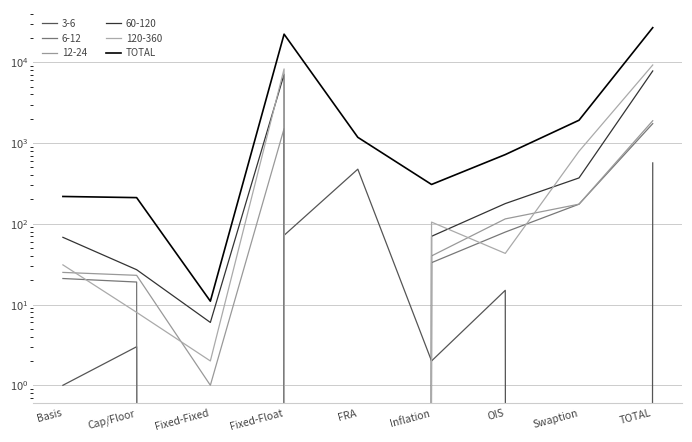

How many values are below 720?

4